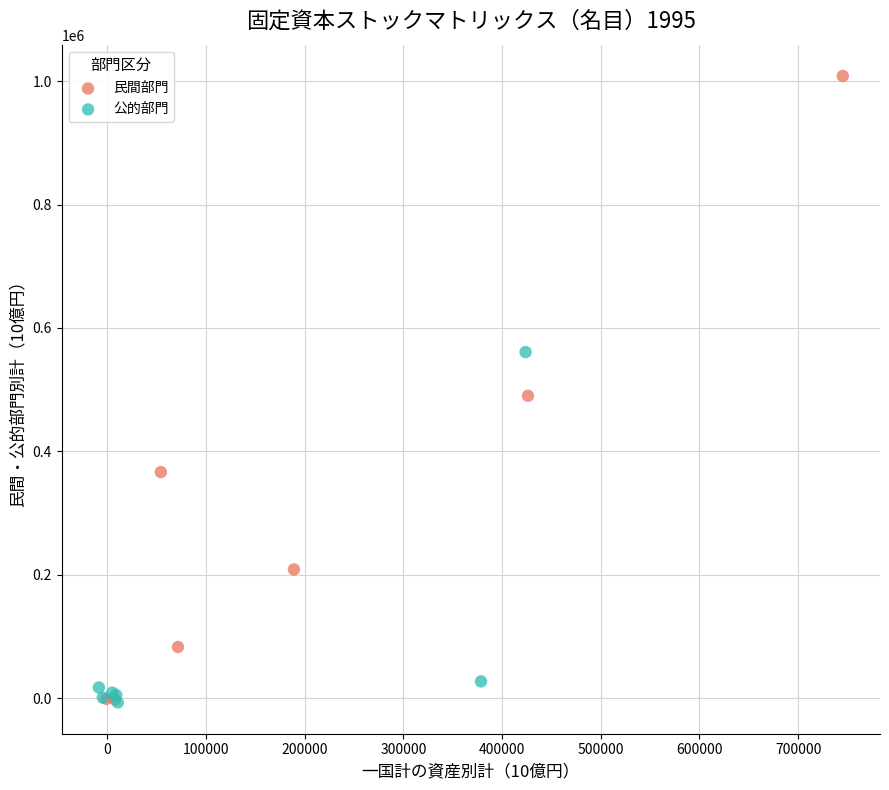

What are all the series names shown in the legend?

民間部門, 公的部門